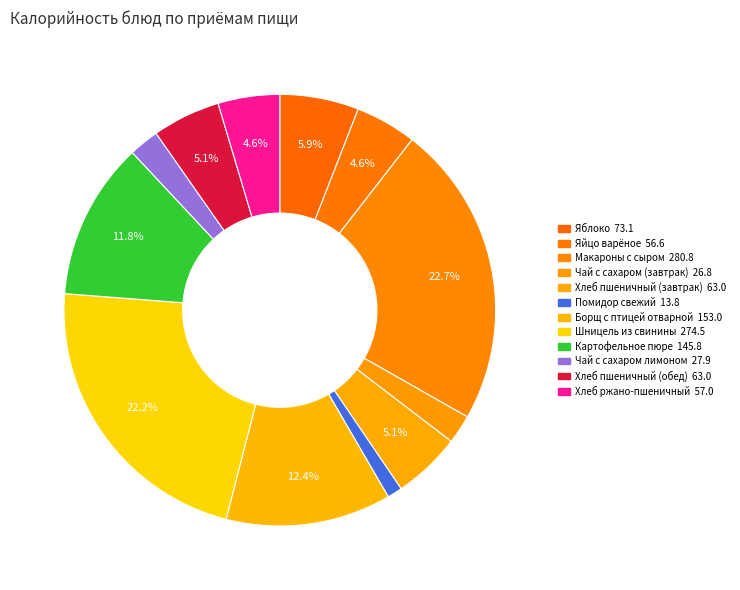

Rank the categories by value from lowest to highest.

Помидор свежий, Чай с сахаром (завтрак), Чай с сахаром лимоном, Яйцо варёное, Хлеб ржано-пшеничный, Хлеб пшеничный (завтрак), Хлеб пшеничный (обед), Яблоко, Картофельное пюре, Борщ с птицей отварной, Шницель из свинины, Макароны с сыром